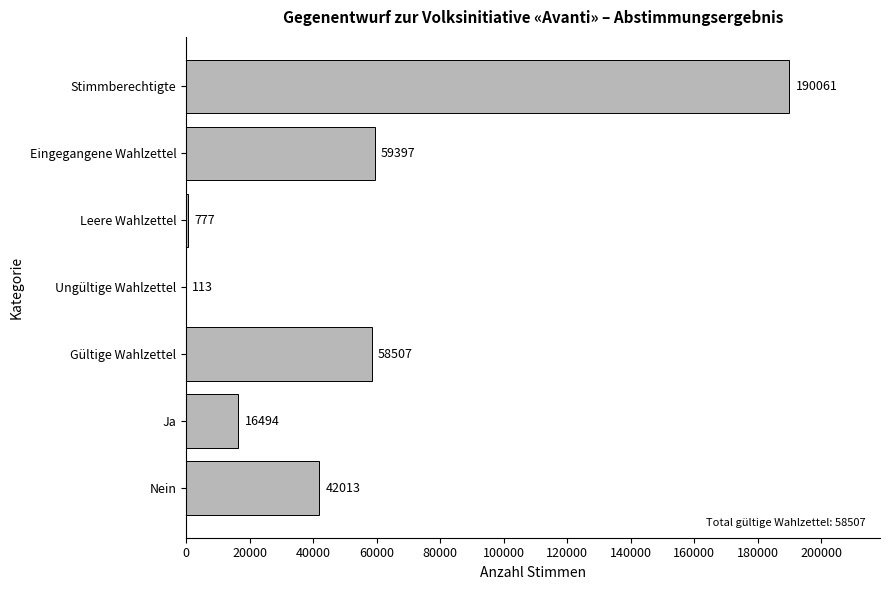

Is it true that the value at Leere Wahlzettel is 777?

True